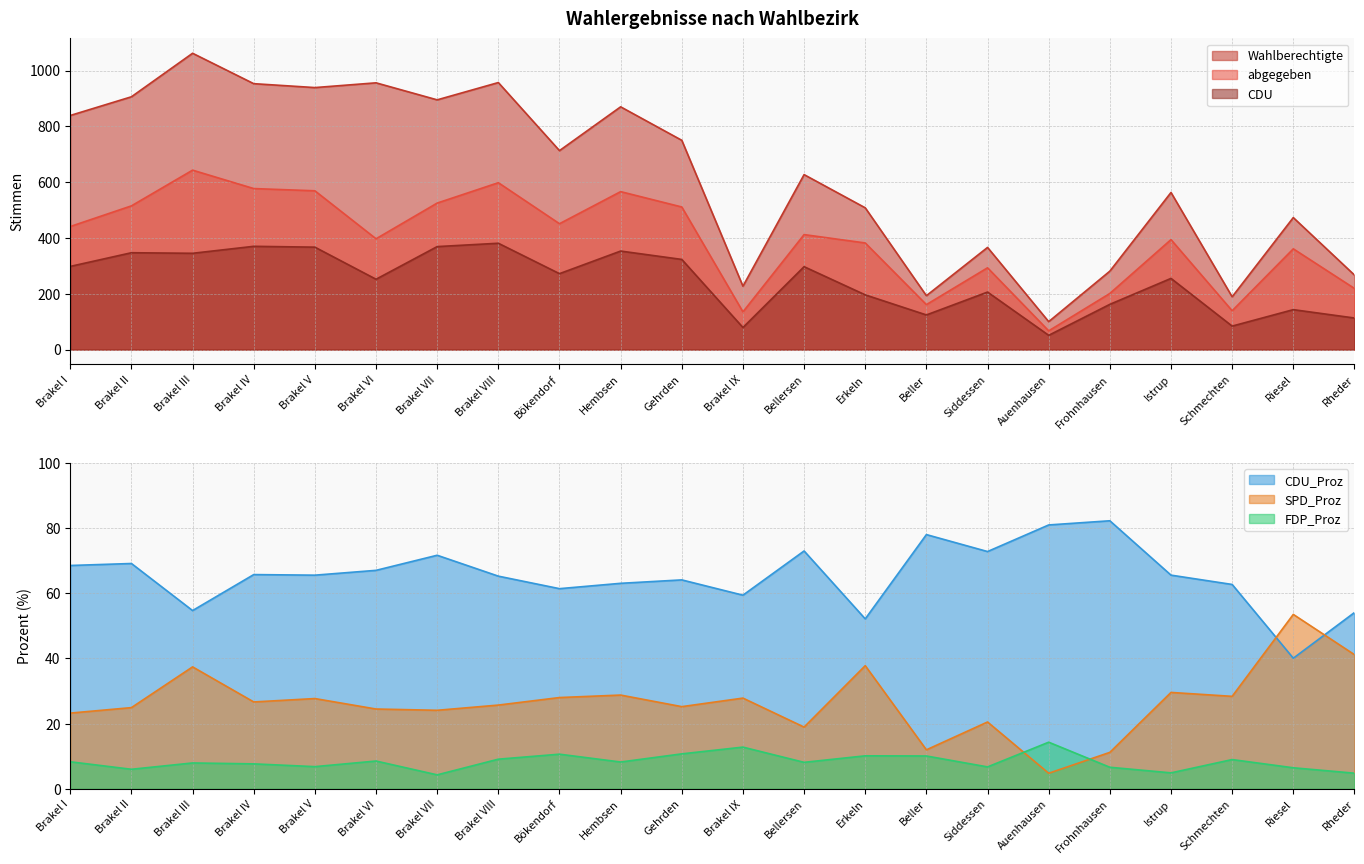

At which label does Wahlberechtigte reach its peak?

Brakel III